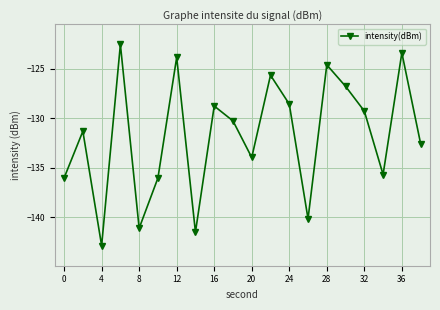

How many points are higher than both their immediate neighbors (excluding endpoints)?

7